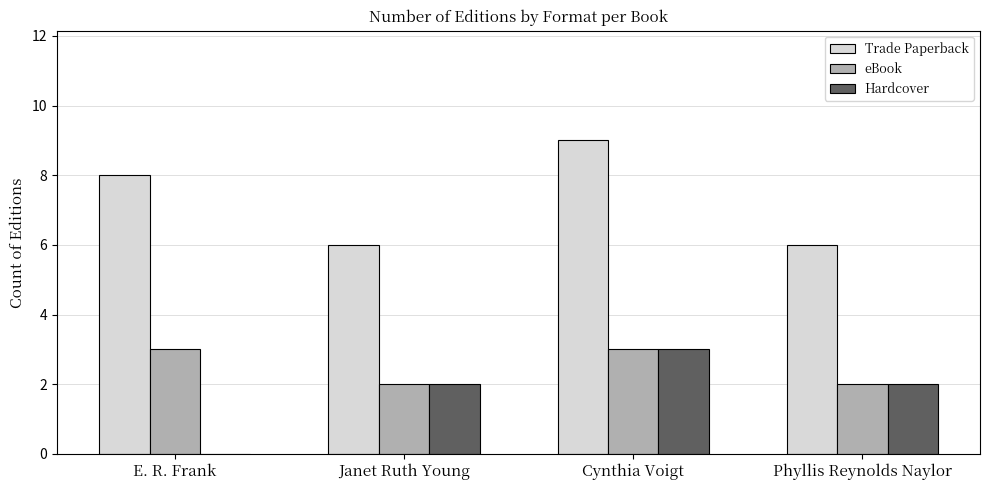

What is the approximate value of eBook at E. R. Frank?

3